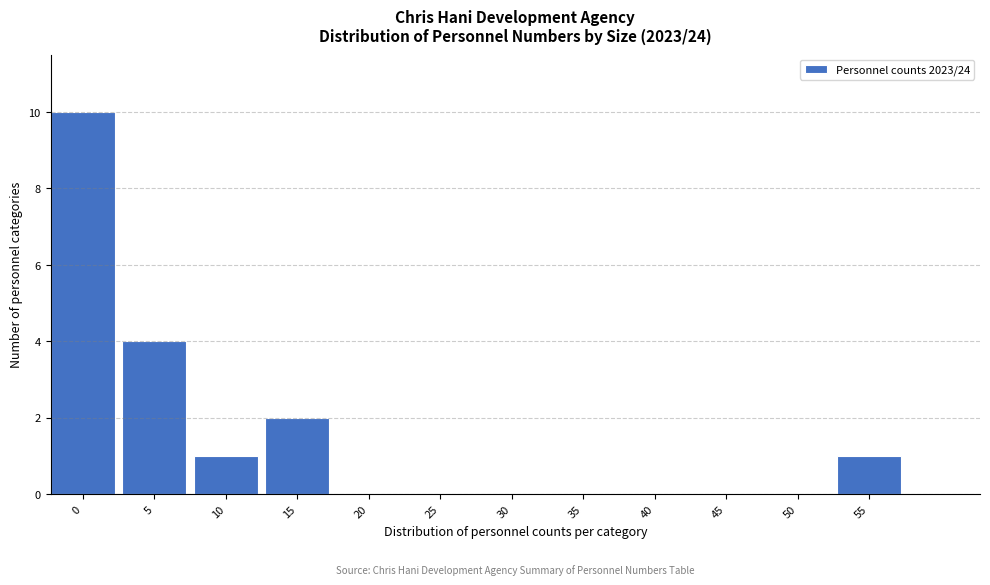

Reading left to right, transcribe all the data shown in this chart.

0=10	5=4	10=1	15=2	20=0	25=0	30=0	35=0	40=0	45=0	50=0	55=1